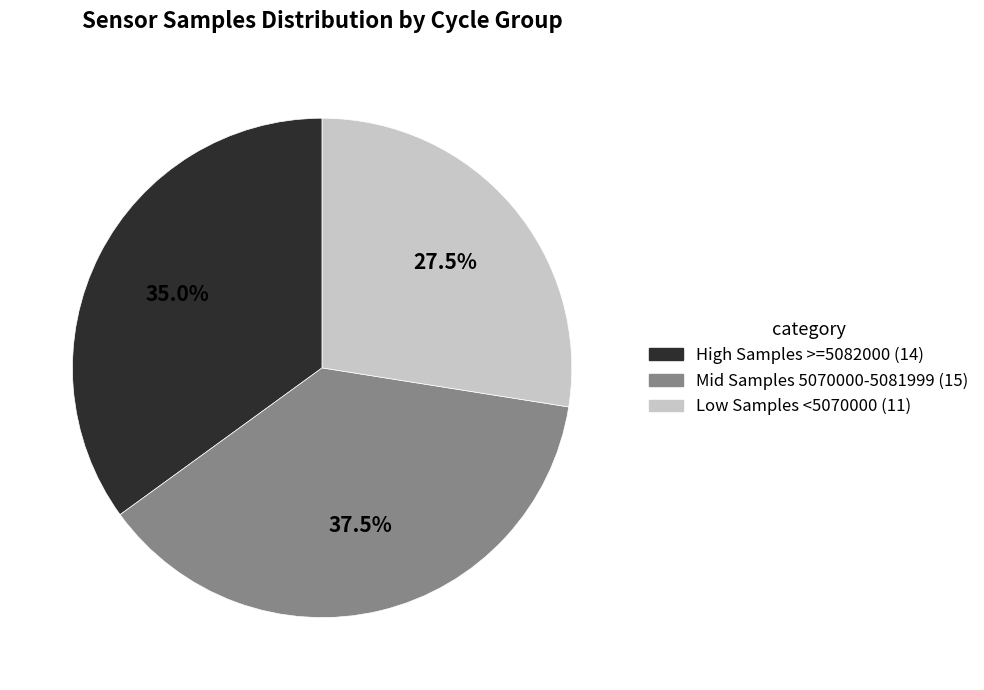

Is there a majority slice in this chart?

No